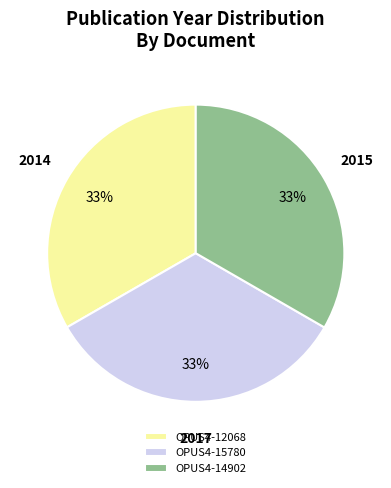

What is the ratio of the value at OPUS4-14902 to the value at OPUS4-12068?

1.0